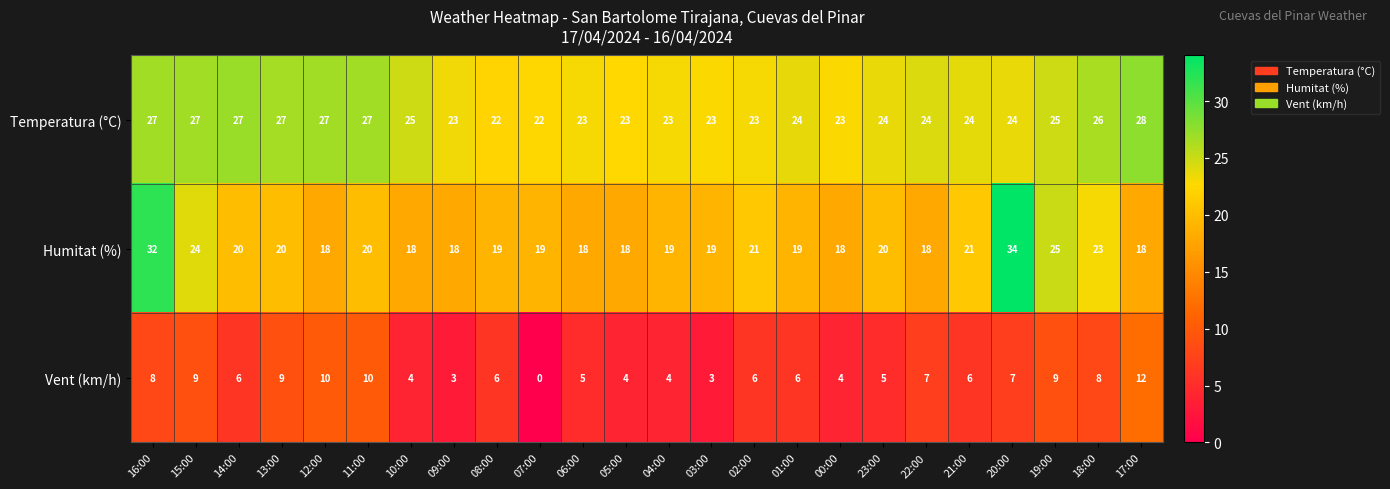

Between 15:00 and 10:00, which series saw the biggest shift?

Humitat (%)